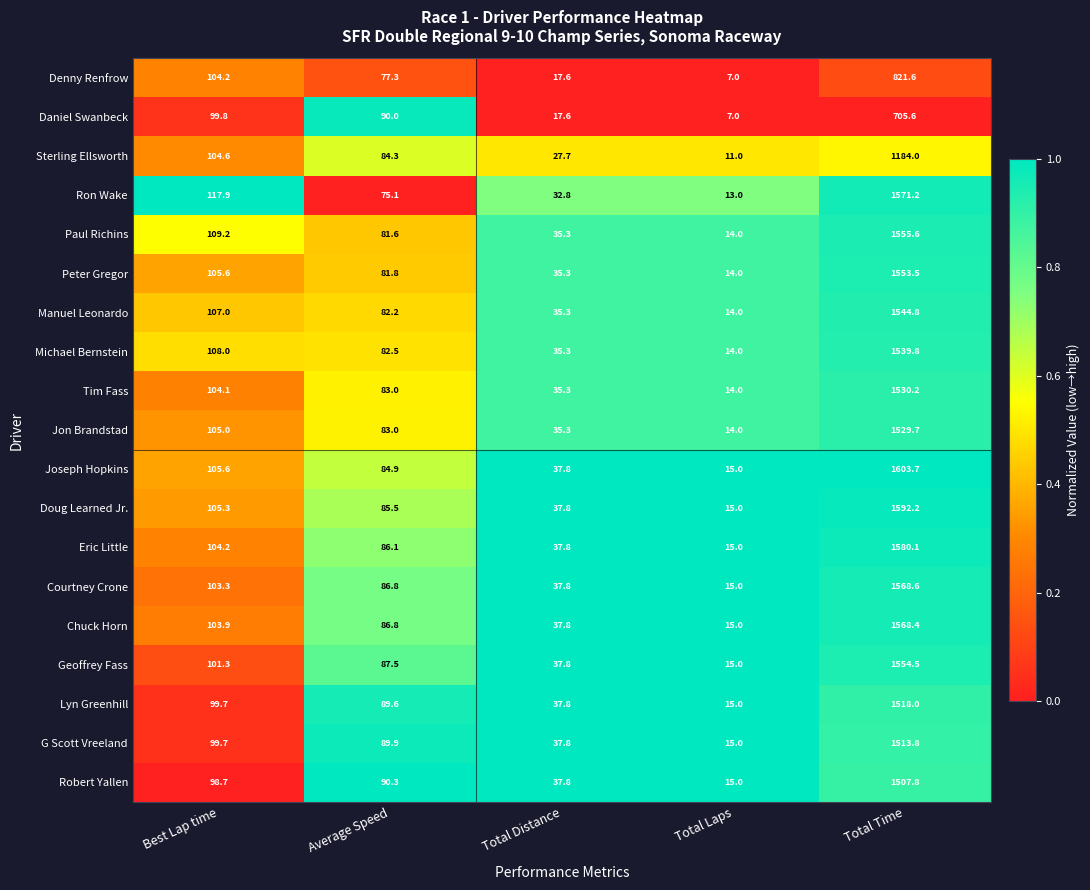

How many distinct data groups are displayed?

19